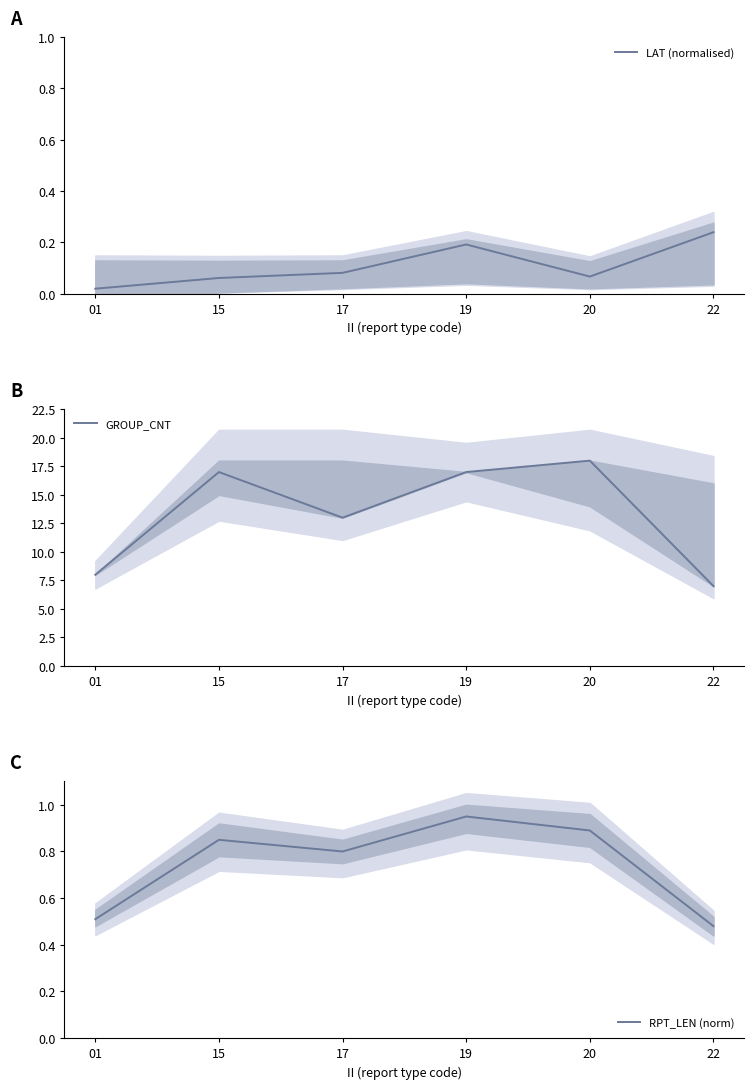

True or false: GROUP_CNT and LAT (normalised) cross at least once.

False